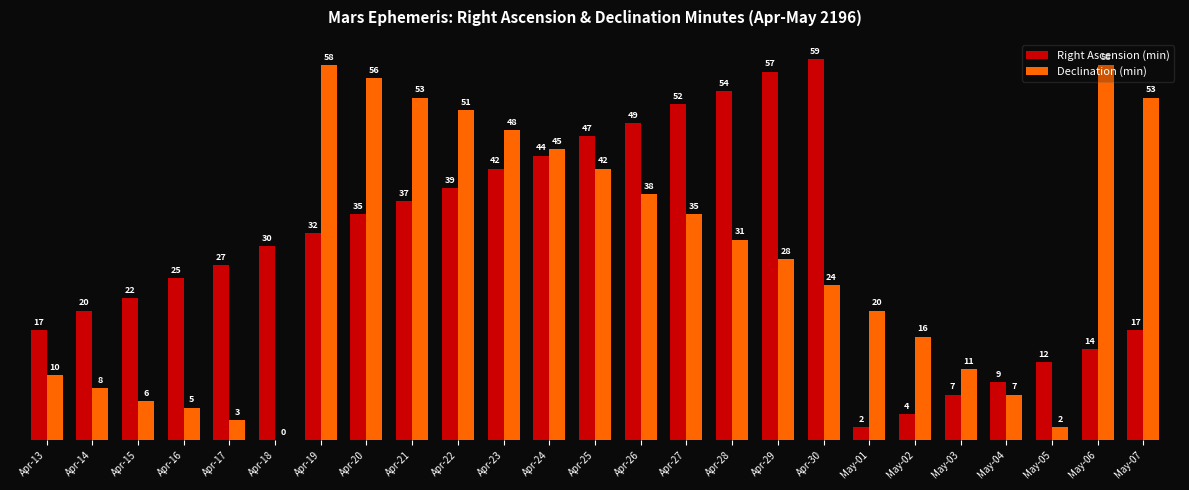

What is the total value across all series at Apr-23?

90